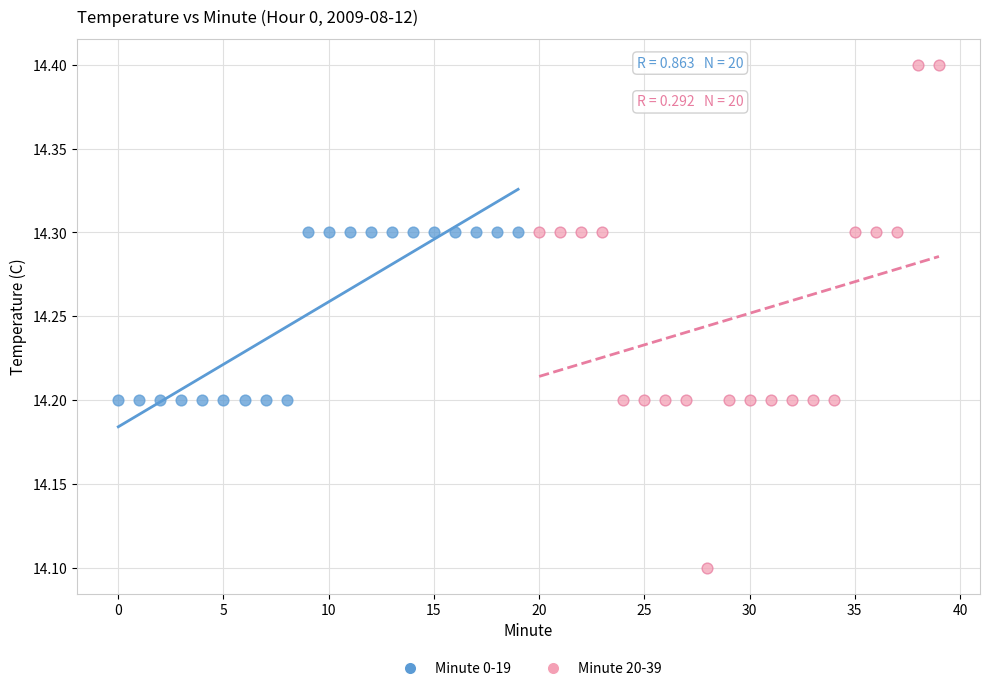

Which series contains the lowest Y value?

Minute 20-39